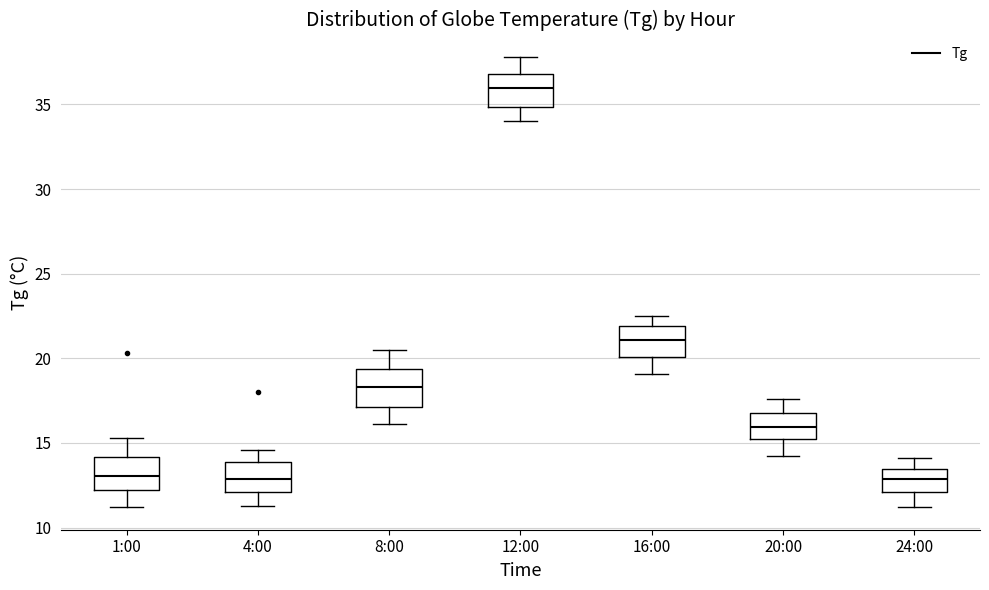

Reading left to right, transcribe this box plot: for each box, give where its median line is, the range the box spans, and where its two whiskers end, as read against the y-axis. The values are not printed on the chart, so give them approximately, as read against the axis.

1:00: median 13.0, box 12.0 to 14.0, whiskers 11.0 to 15.5
4:00: median 13.0, box 12.0 to 14.0, whiskers 11.5 to 14.5
8:00: median 18.5, box 17.0 to 19.5, whiskers 16.0 to 20.5
12:00: median 36.0, box 35.0 to 37.0, whiskers 34.0 to 38.0
16:00: median 21.0, box 20.0 to 22.0, whiskers 19.0 to 22.5
20:00: median 16.0, box 15.0 to 17.0, whiskers 14.0 to 17.5
24:00: median 13.0, box 12.0 to 13.5, whiskers 11.0 to 14.0